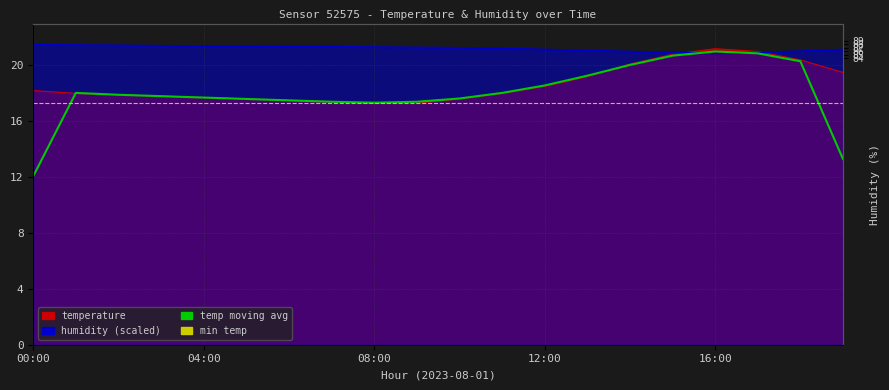

Does the chart display data point markers on the line(s)?

No